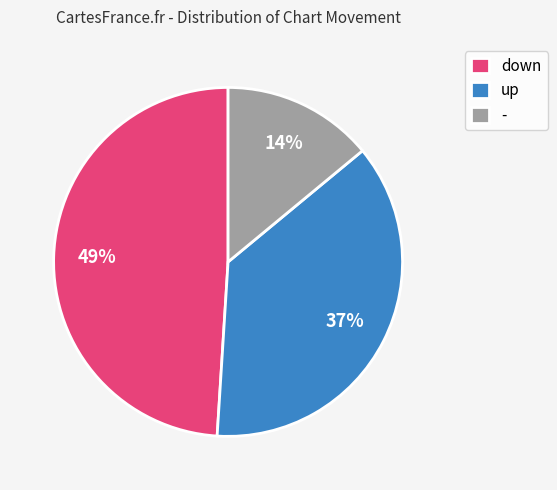

Between down and up, which is larger?

down